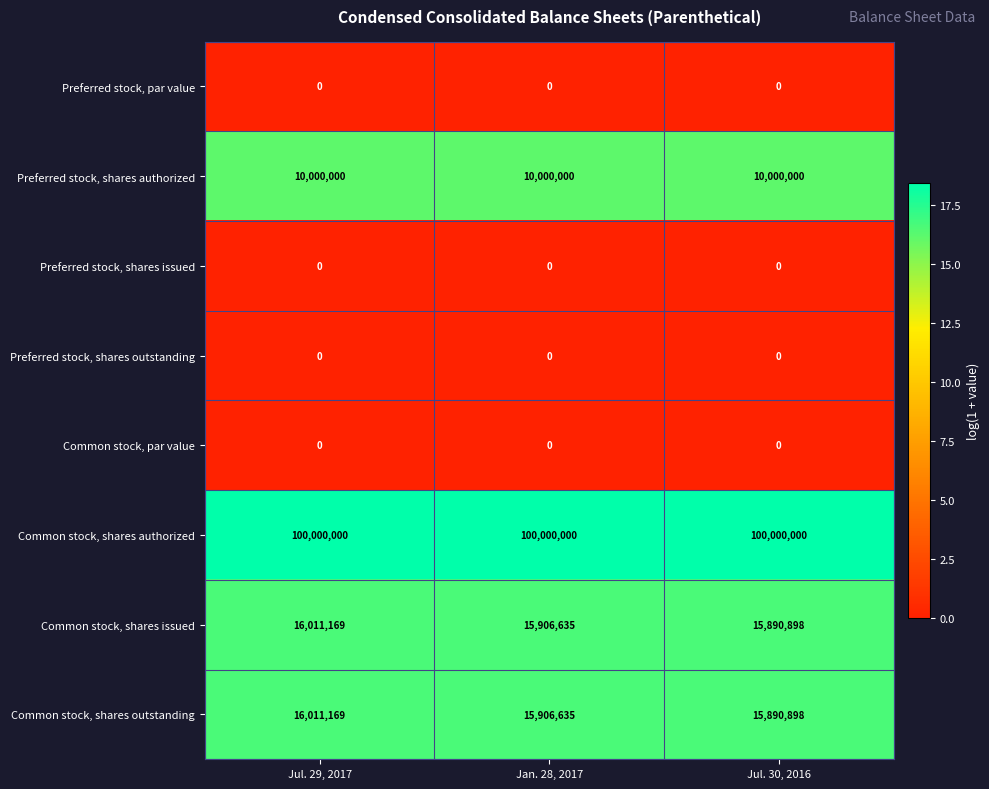

What is the highest value of the Preferred stock, shares authorized series?

10000000